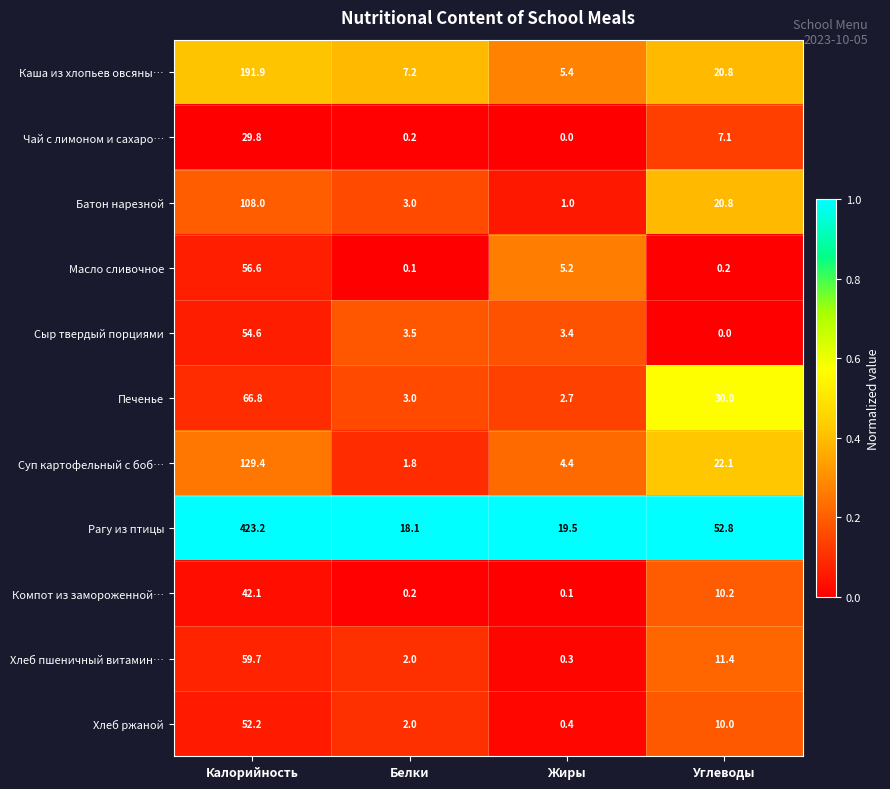

What is the highest value of the Чай с лимоном и сахаро… series?

29.8